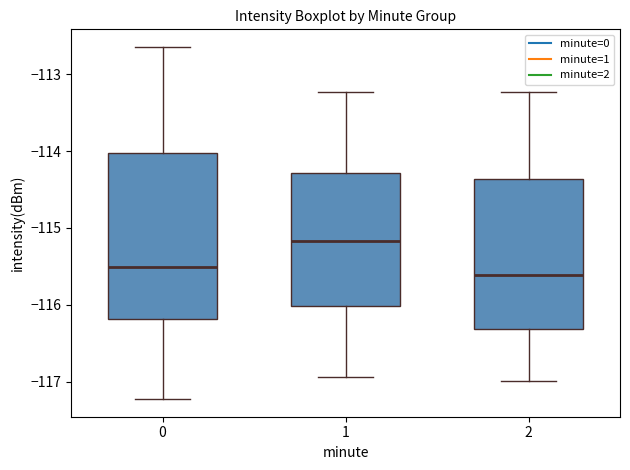

Which box is the tallest, from its lower edge to its upper edge?

0